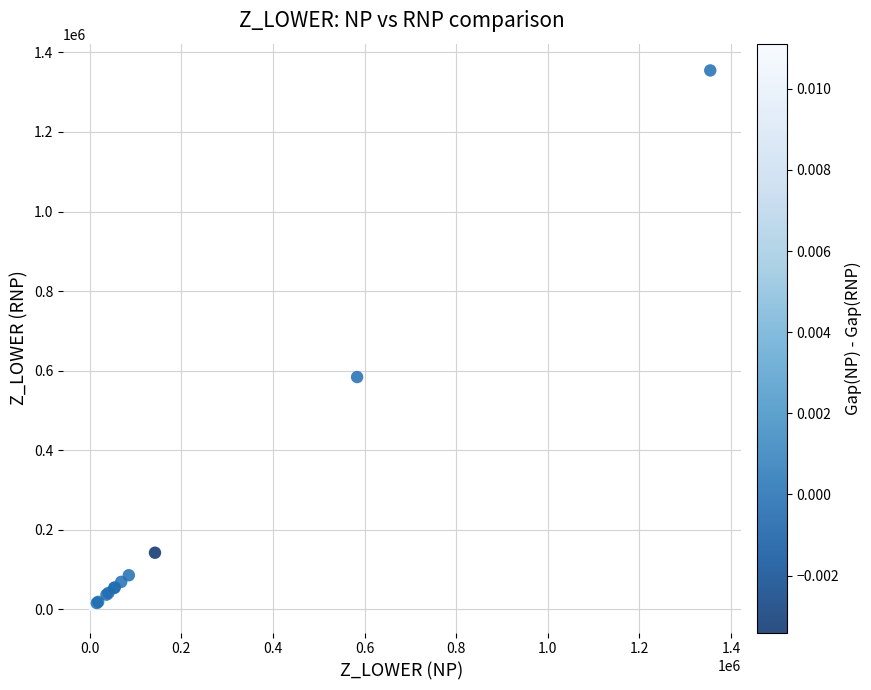

What Y value in the scatter plot is closest to 681696?

583750.0